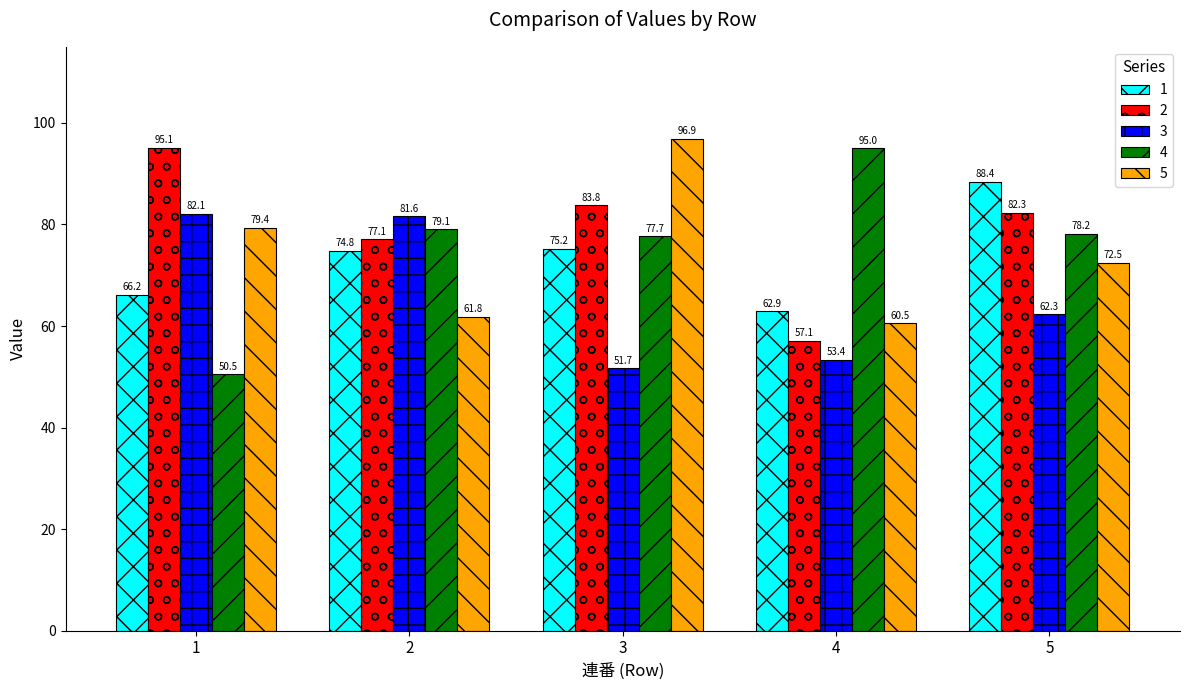

Which series changed the most between 1 and 3?

3